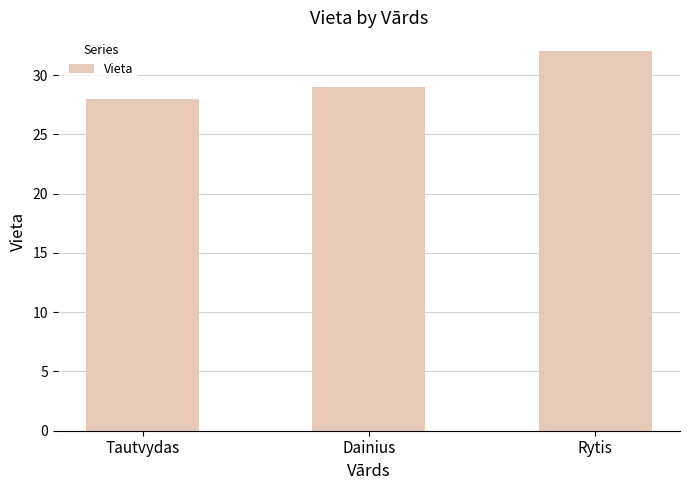

Where is the data nearest to the value 30?

Dainius